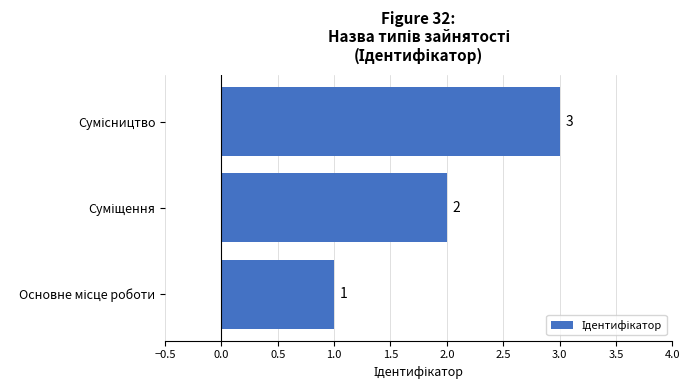

What is the sum of all values?

6